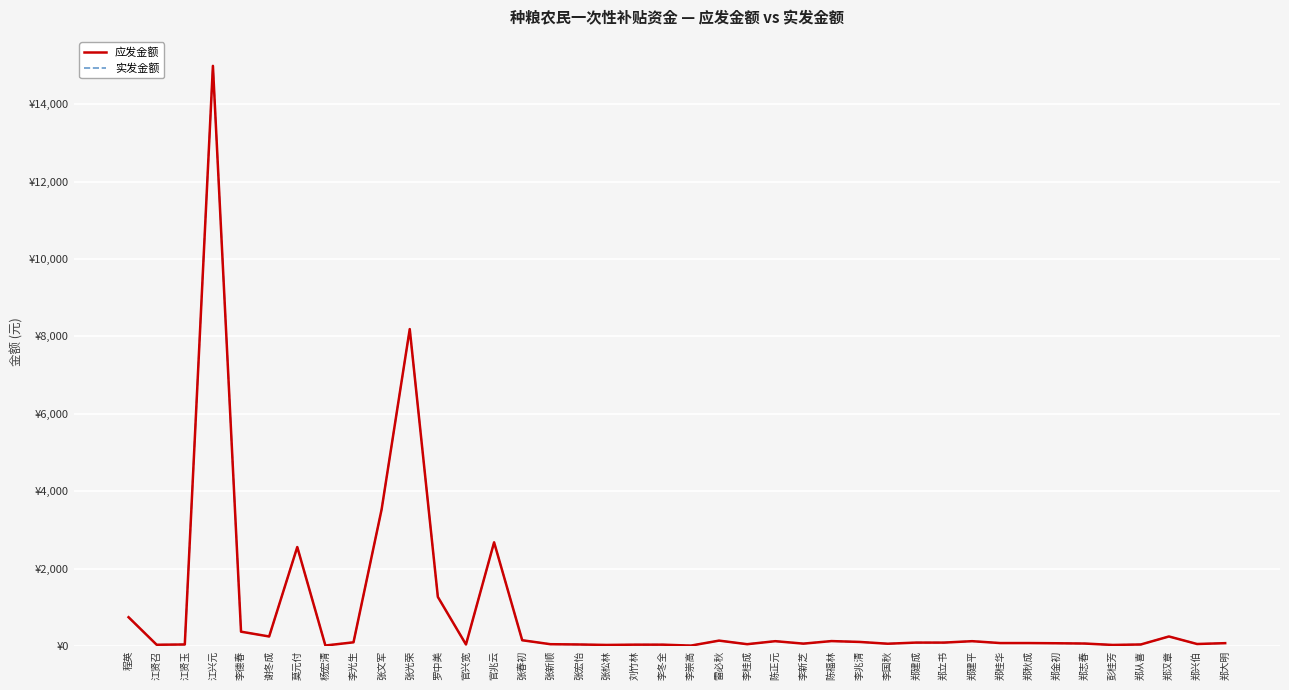

List the series in order of their peak value, lowest first.

应发金额, 实发金额